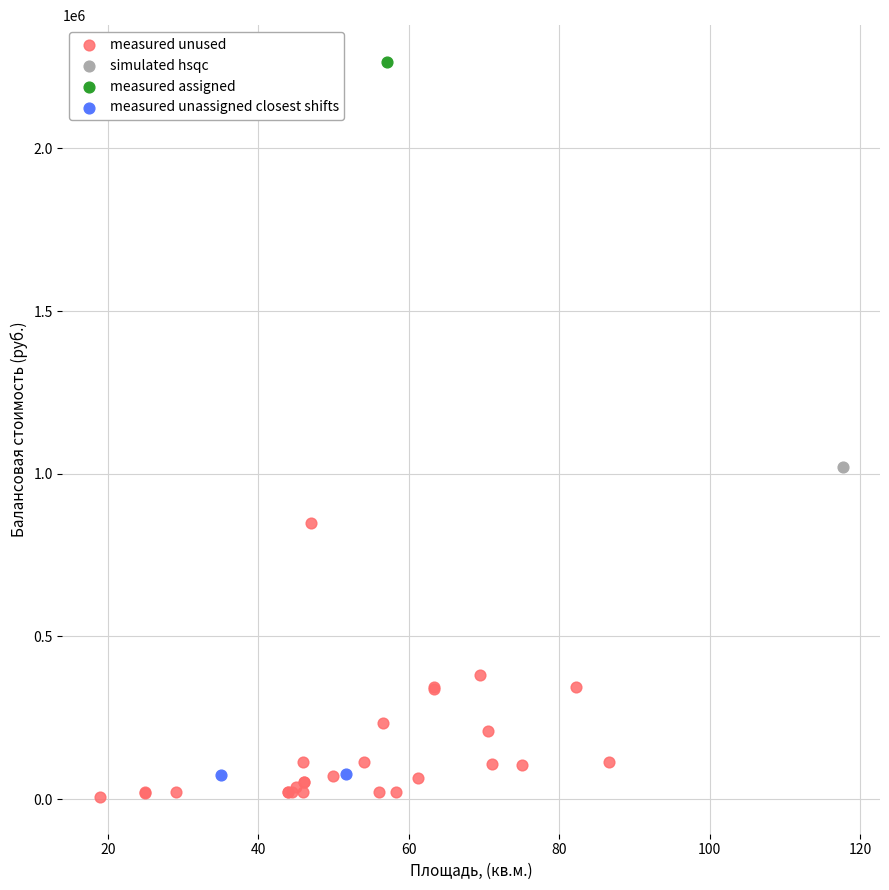

Which series contains the highest Y value?

measured assigned